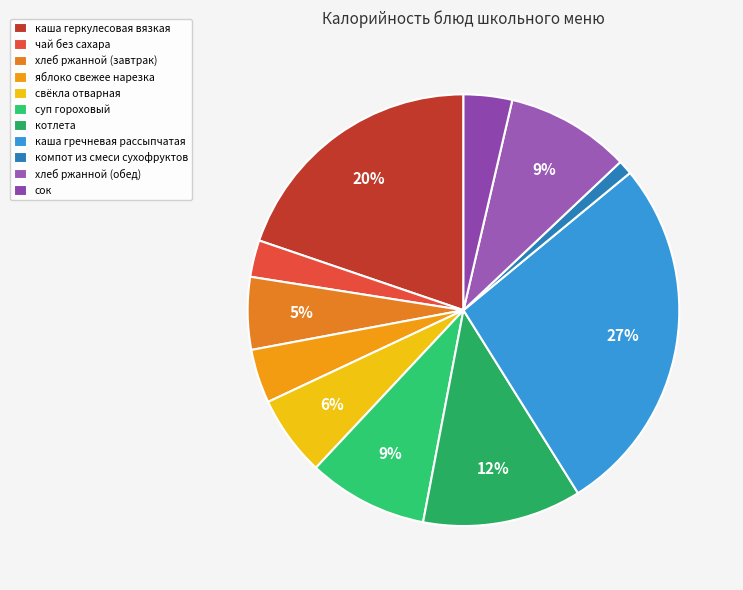

To the nearest percent, what percentage of the pie is свёкла отварная?

6%